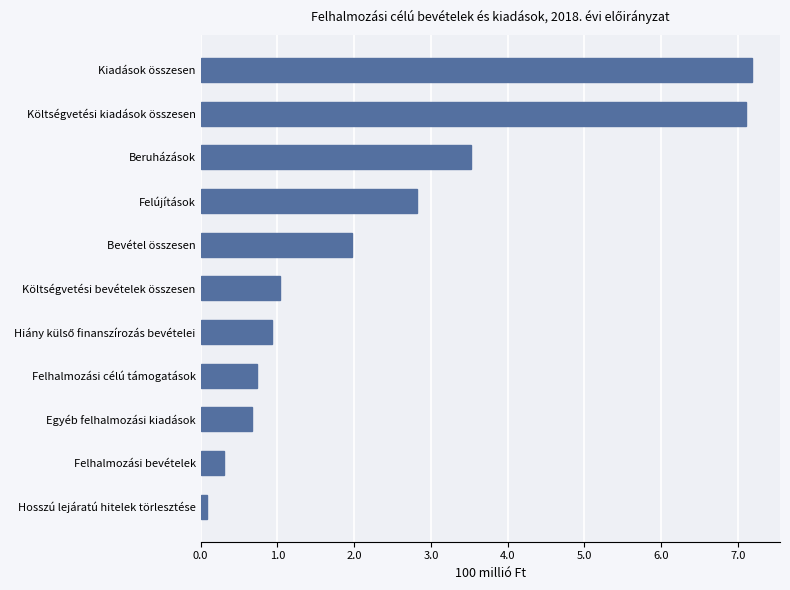

Are the bars horizontal?

Yes